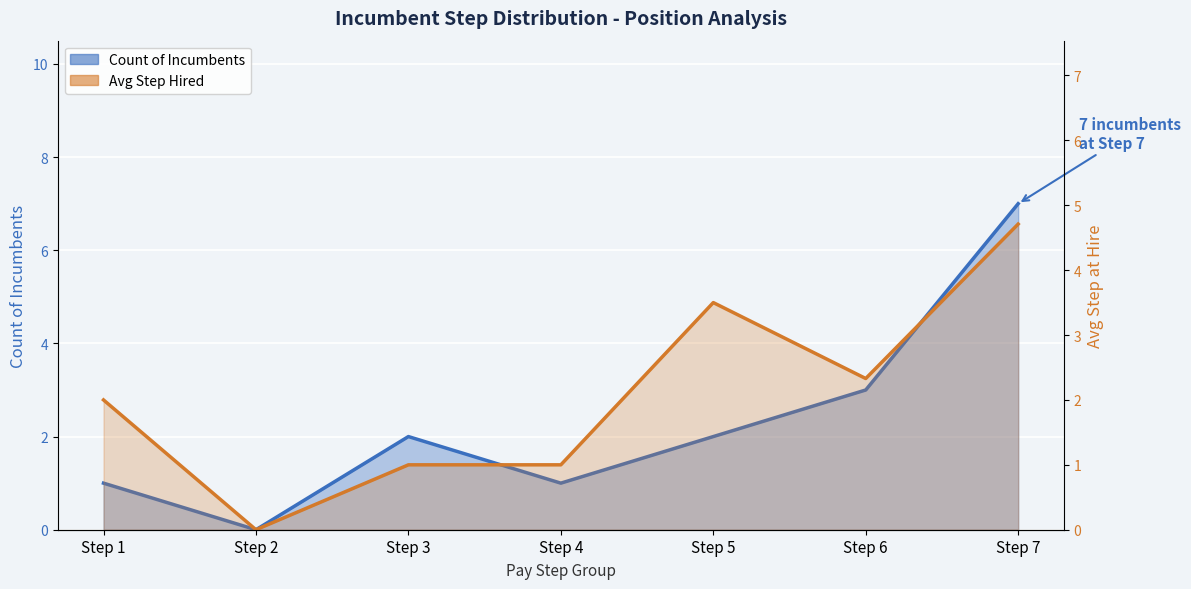

Rank the categories by Avg Step Hired value from highest to lowest.

Step 7, Step 5, Step 6, Step 1, Step 3, Step 4, Step 2